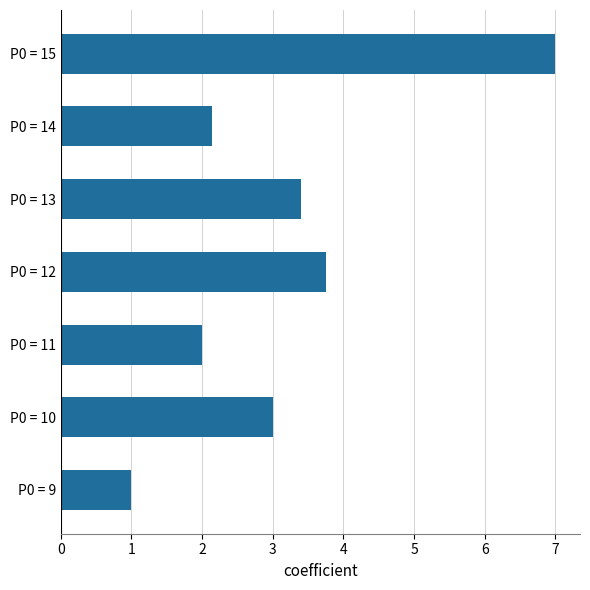

What is the change in value from P0 = 9 to P0 = 14?

+1.1